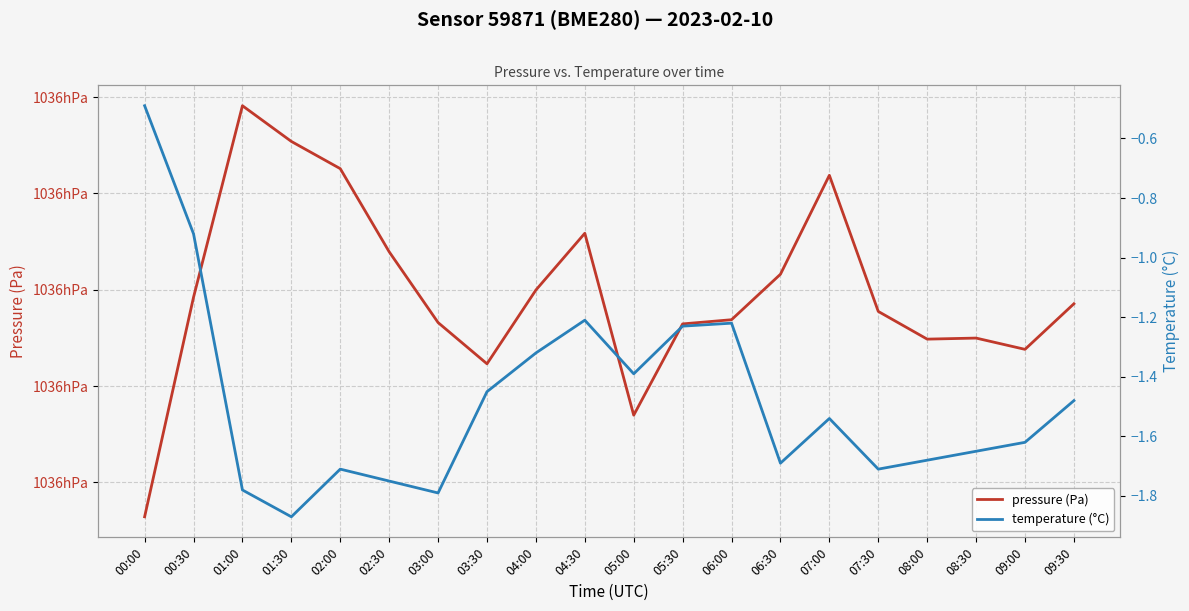

What is the difference between the second highest and minimum values in the temperature (°C) series?

1.0